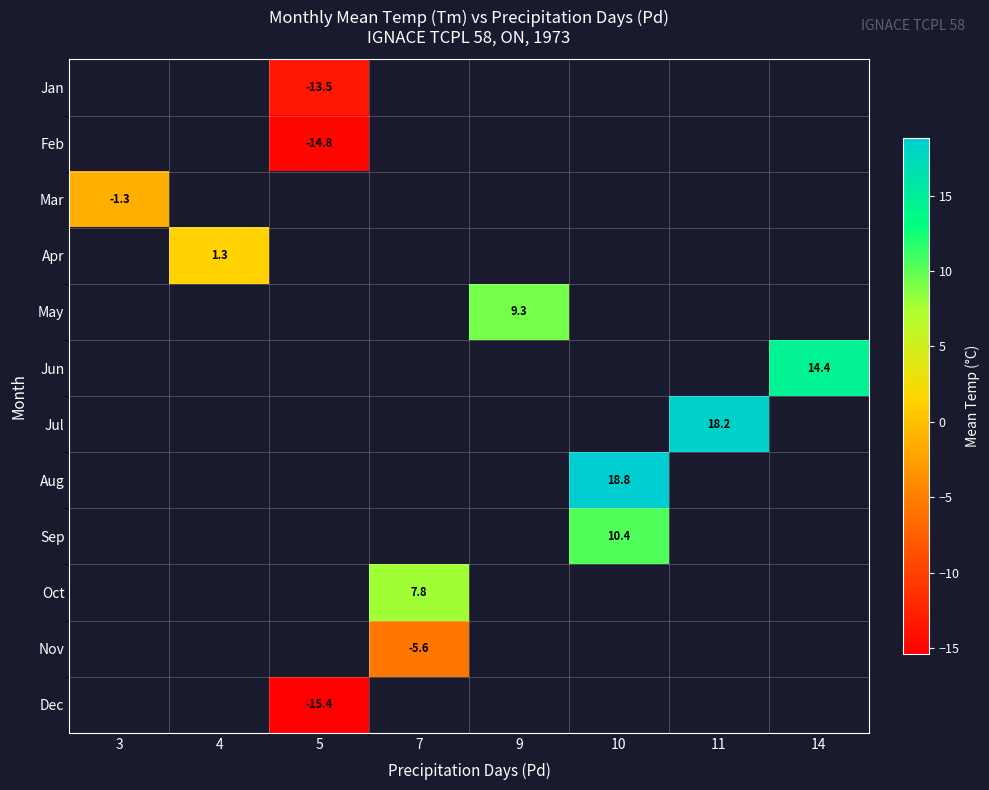

At which label is Mar closest to -1?

3